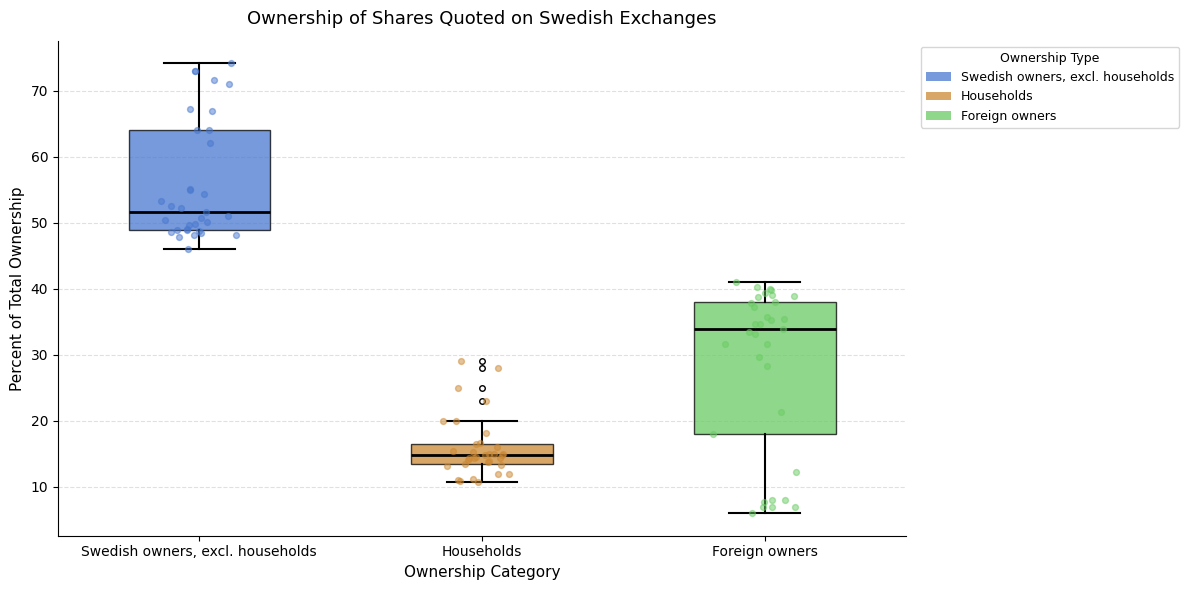

Reading left to right, transcribe this box plot: for each box, give where its median line is, the range the box spans, and where its two whiskers end, as read against the y-axis. The values are not printed on the chart, so give them approximately, as read against the axis.

Swedish owners, excl. households: median 52, box 49 to 64, whiskers 46 to 74
Households: median 15, box 13 to 17, whiskers 11 to 20
Foreign owners: median 34, box 18 to 38, whiskers 6 to 41